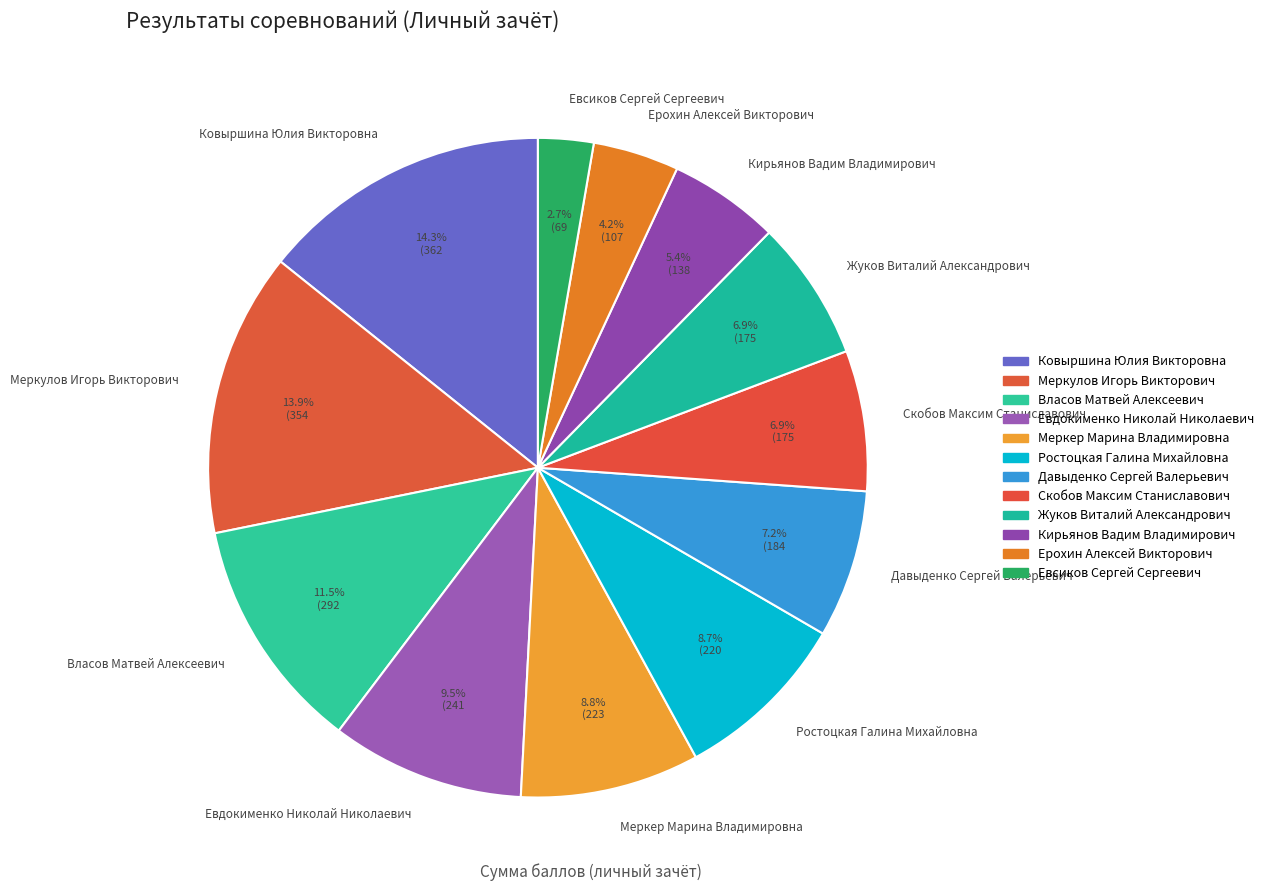

Is Меркулов Игорь Викторович the majority of the pie?

No